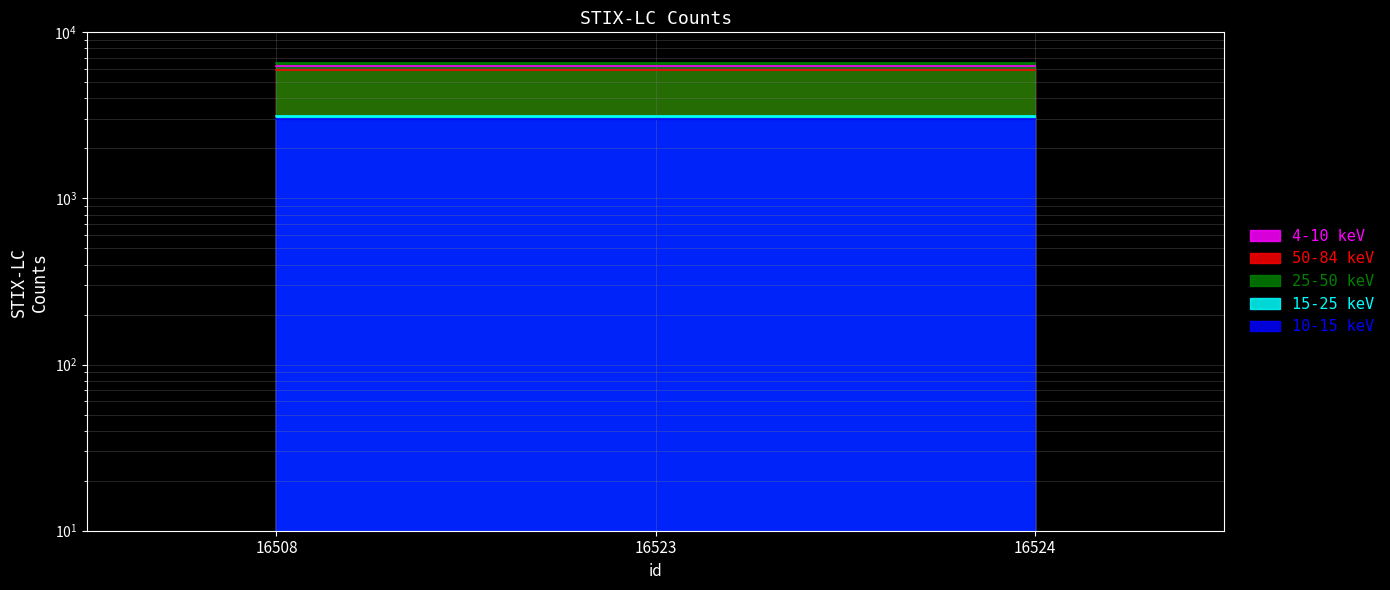

What is the average value?

6233